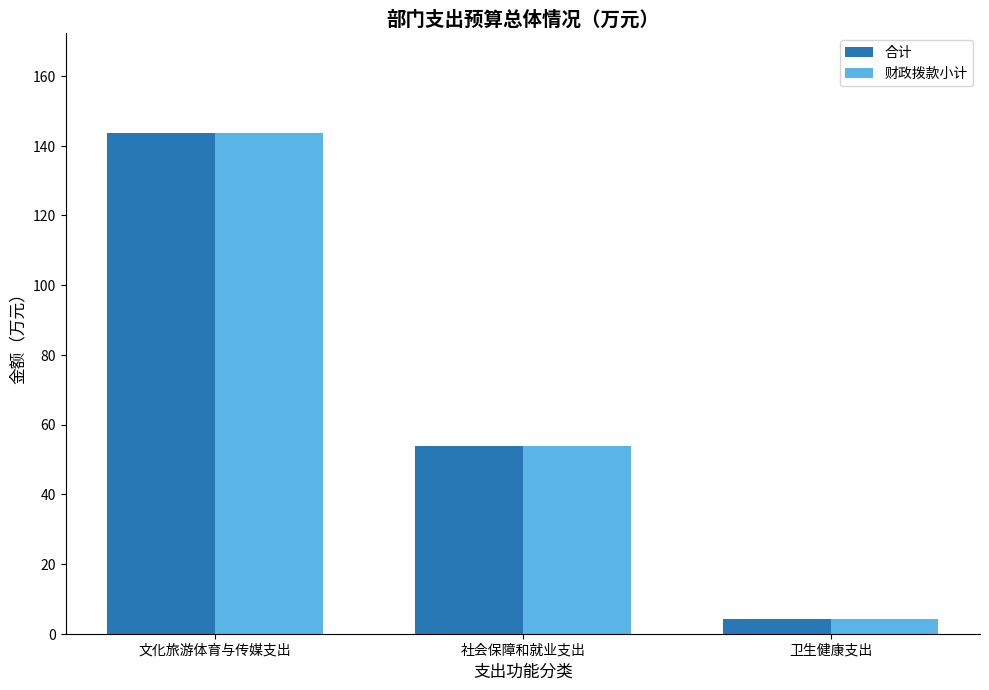

Are the bars horizontal?

No